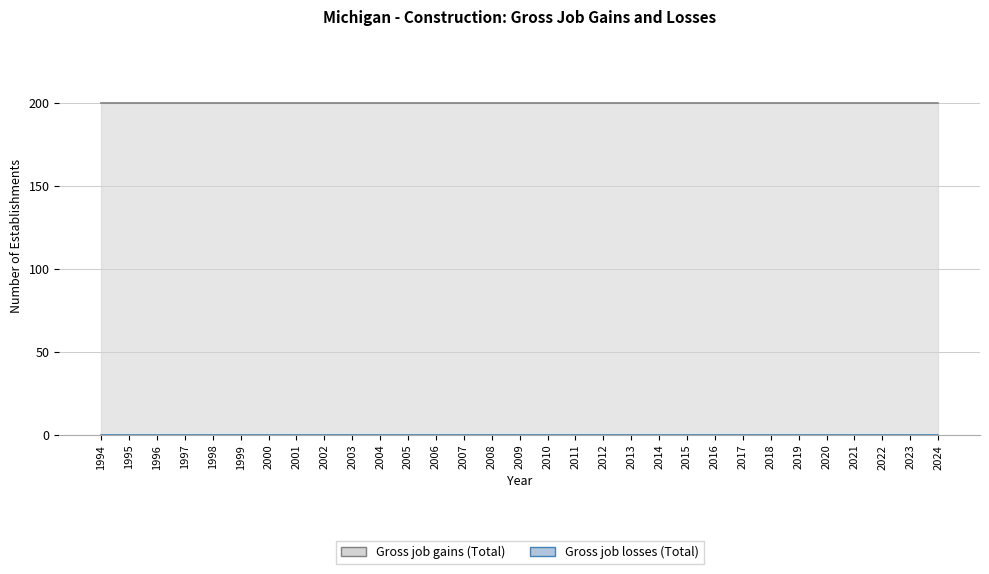

Count the number of data series in this chart.

2